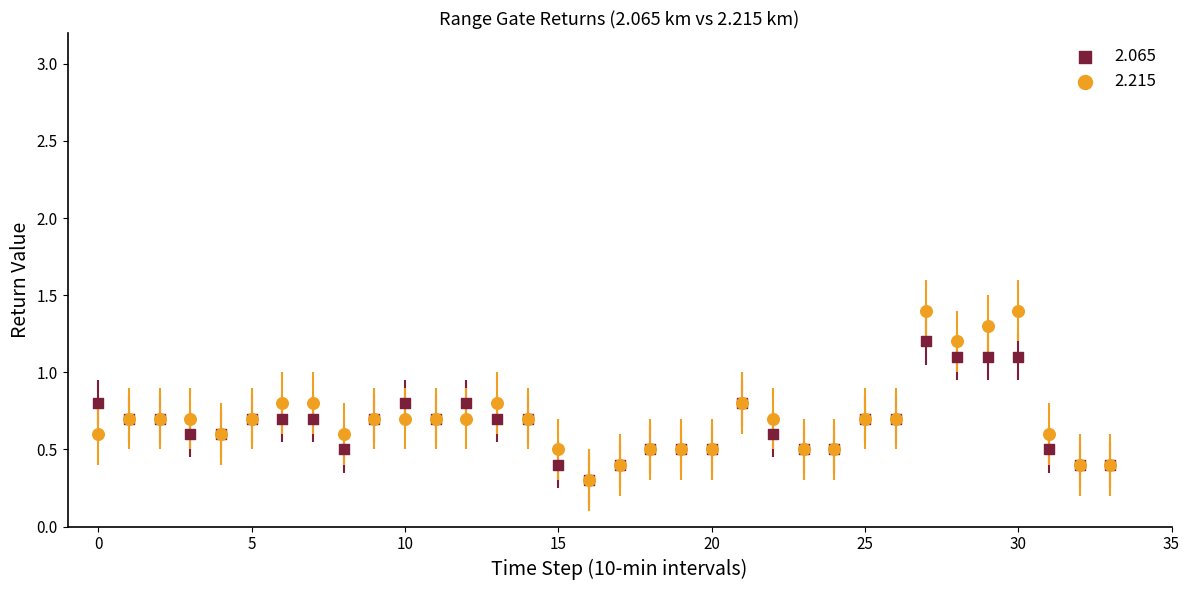

Which series has the widest spread of Y values?

2.215